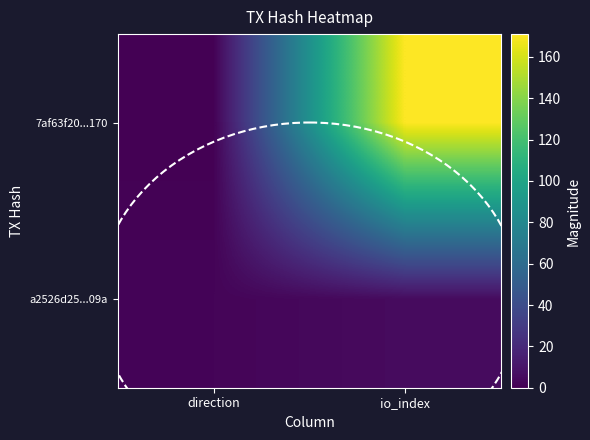

How many categories are shown in the chart?

2